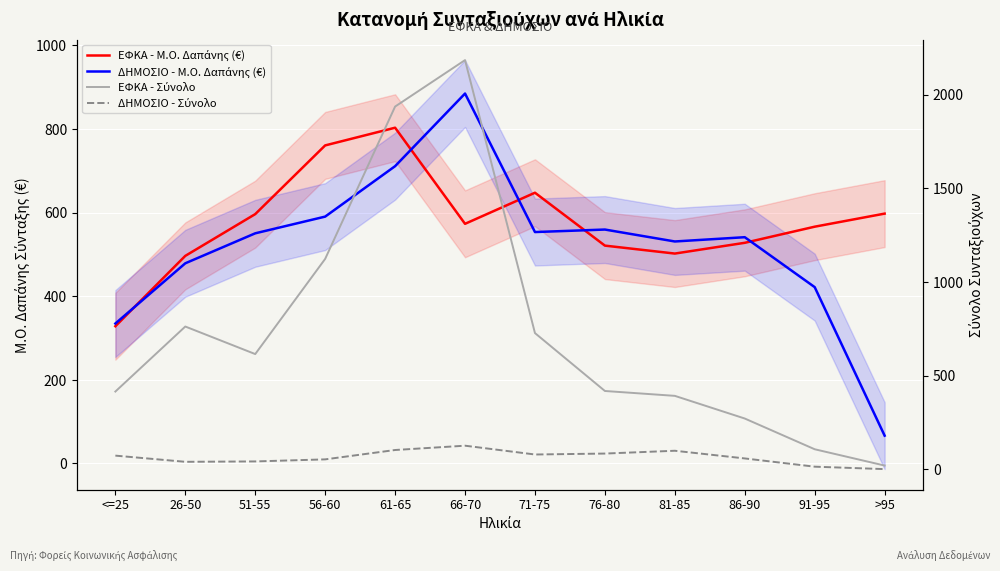

Reading right to left, transcribe all the data shown in this chart.

ΕΦΚΑ - Μ.Ο. Δαπάνης (€): 597.6	566.3	527.8	502.0	521.0	647.5	573.2	803.0	760.7	596.4	496.5	328.2
ΔΗΜΟΣΙΟ - Μ.Ο. Δαπάνης (€): 66.5	421.8	541.2	531.0	559.5	553.5	884.8	711.1	590.4	550.5	478.8	334.7
ΕΦΚΑ - Σύνολο: 20.0	107.0	271.0	392.0	418.0	727.0	2184.0	1936.0	1123.0	615.0	762.0	415.0
ΔΗΜΟΣΙΟ - Σύνολο: 1.0	14.0	58.0	99.0	84.0	79.0	126.0	103.0	53.0	42.0	40.0	73.0